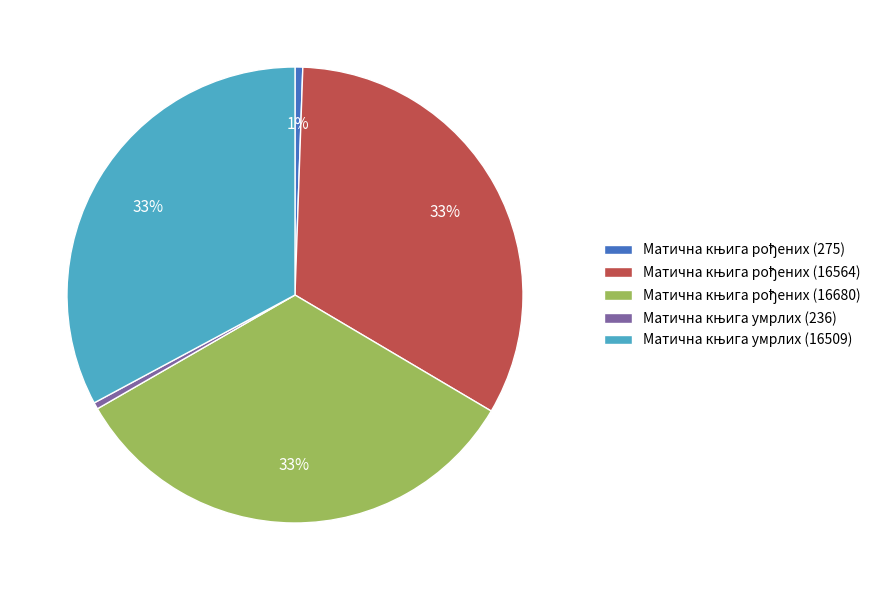

Is there any slice that represents more than half of the pie?

No